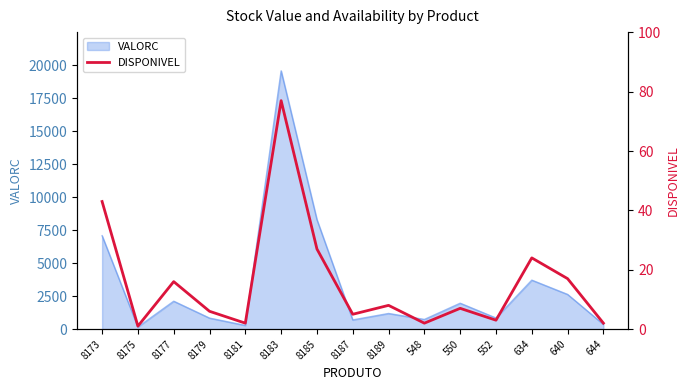

The chart shows a value of 12 at 8189. True or false?

False